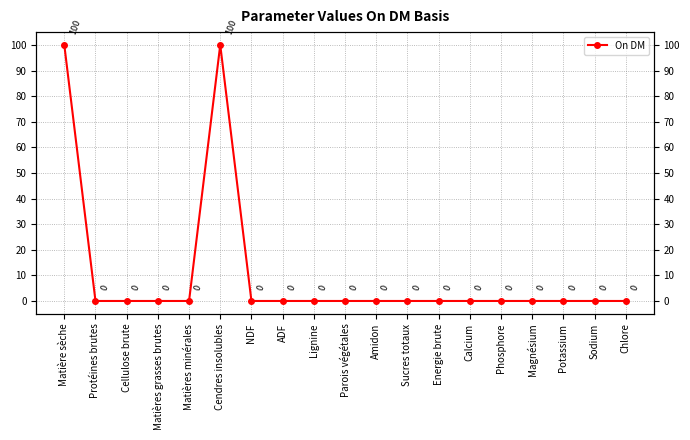

Reading right to left, what are all the values shown in this chart?

Chlore=0	Sodium=0	Potassium=0	Magnésium=0	Phosphore=0	Calcium=0	Energie brute=0	Sucres totaux=0	Amidon=0	Parois végétales=0	Lignine=0	ADF=0	NDF=0	Cendres insolubles=100	Matières minérales=0	Matières grasses brutes=0	Cellulose brute=0	Protéines brutes=0	Matière sèche=100